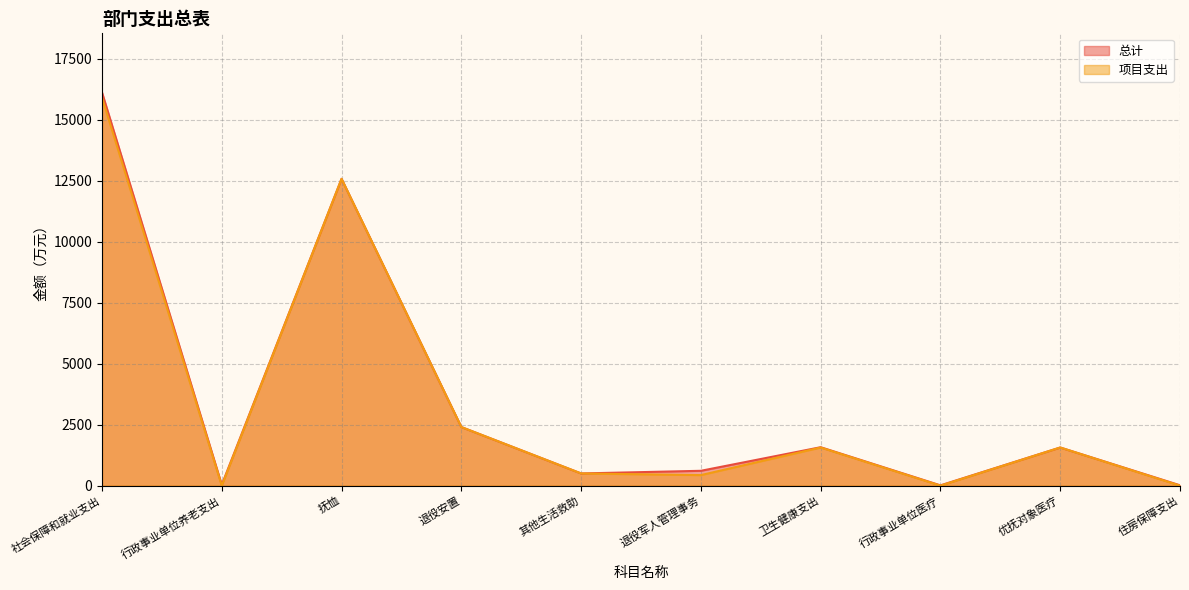

What is the average value of the 总计 series?

3541.1